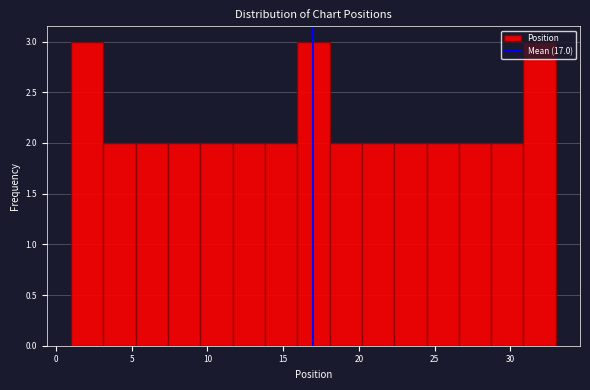

How tall is the bar that spans 9.5 to 11.5 on the x-axis? Neither the bar edges nor the heights are printed on the chart, so give them approximately, as read against the axes.

2